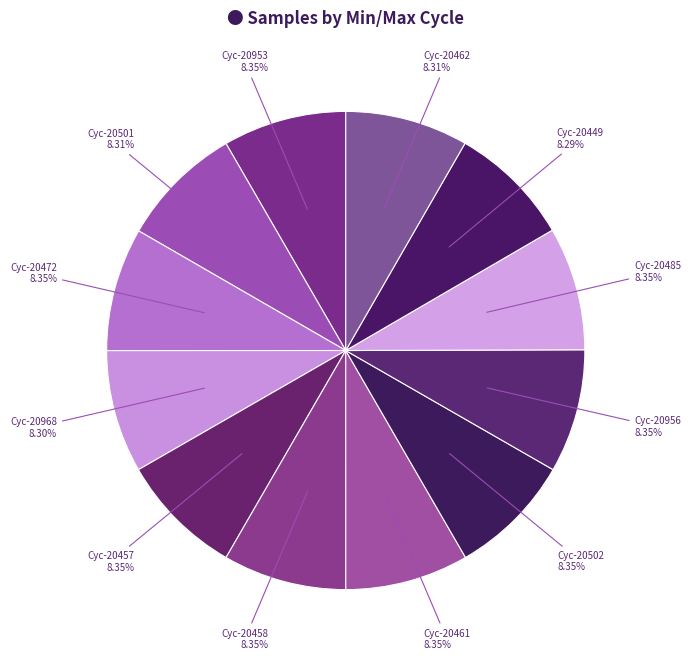

How many slices are in this pie chart?

12